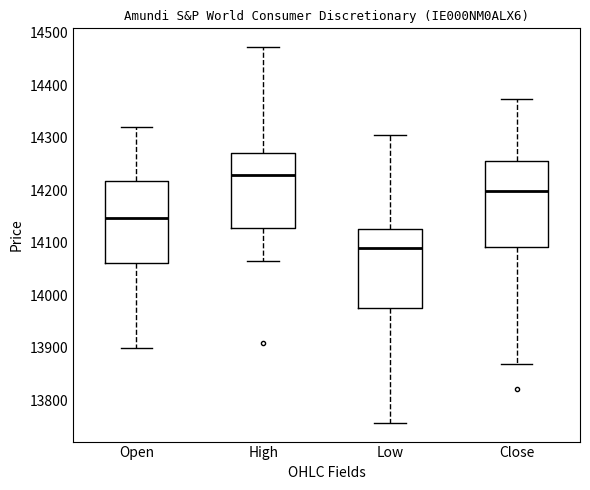

Which box's median line is the highest?

High